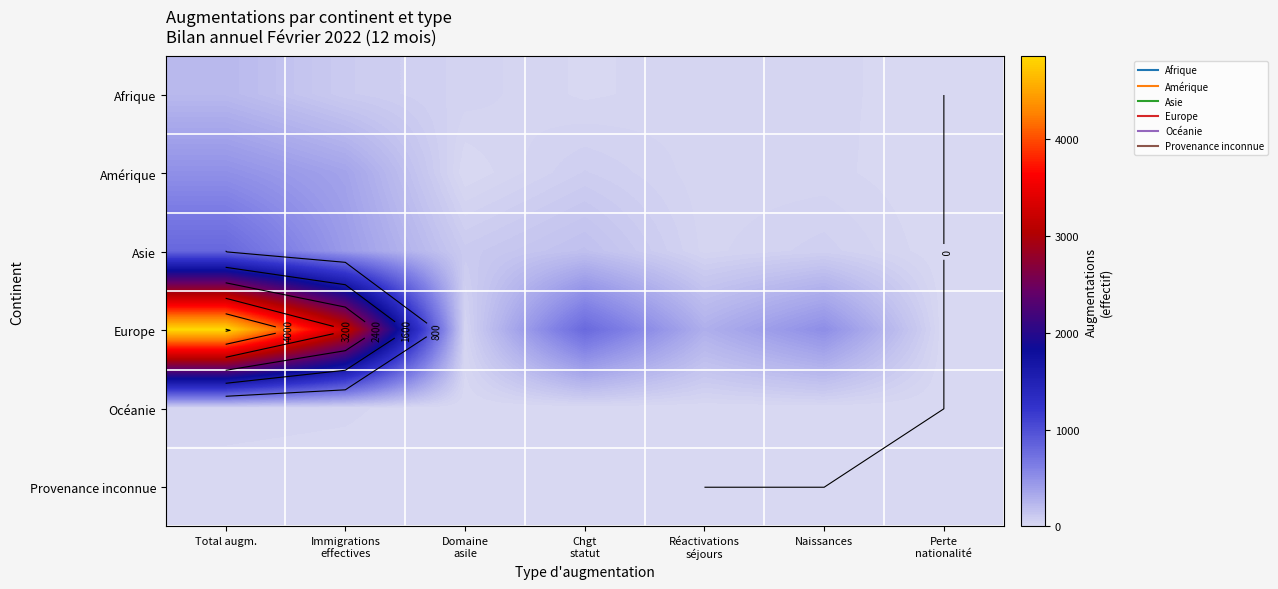

True or false: Asie has a value of 170 at Immigrations effectives.

False